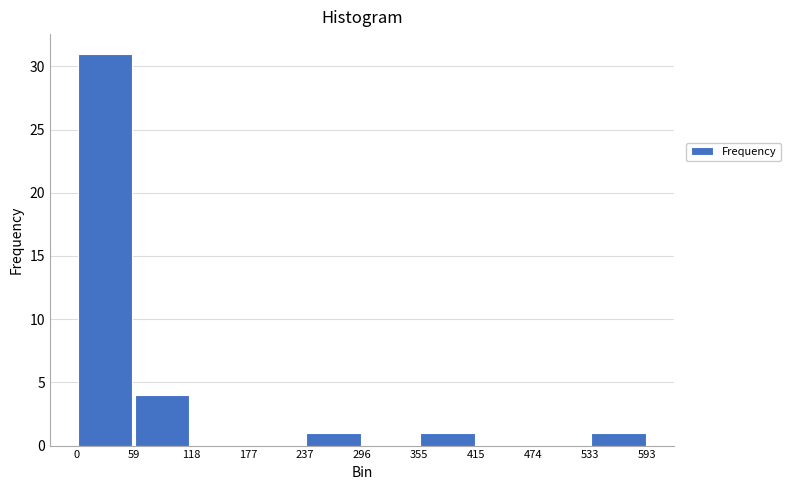

What is the height of the bar covering 355 to 415 on the x-axis? The values are not printed on the chart, so give them approximately, as read against the axis.

1